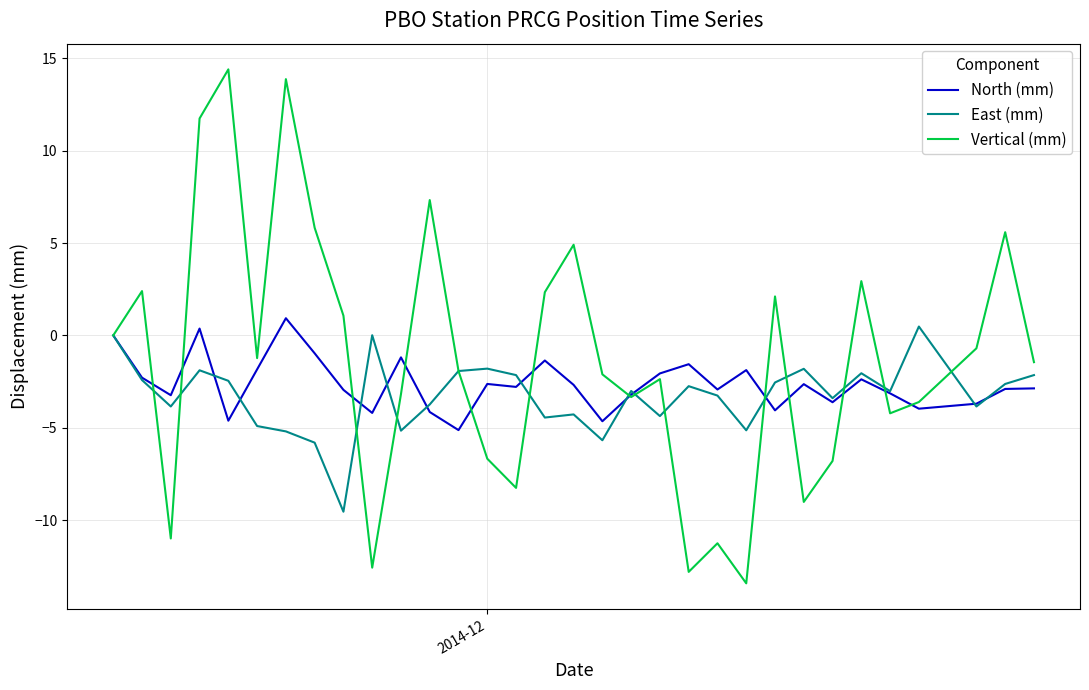

What is the lowest value of the Vertical (mm) series?

-13.4